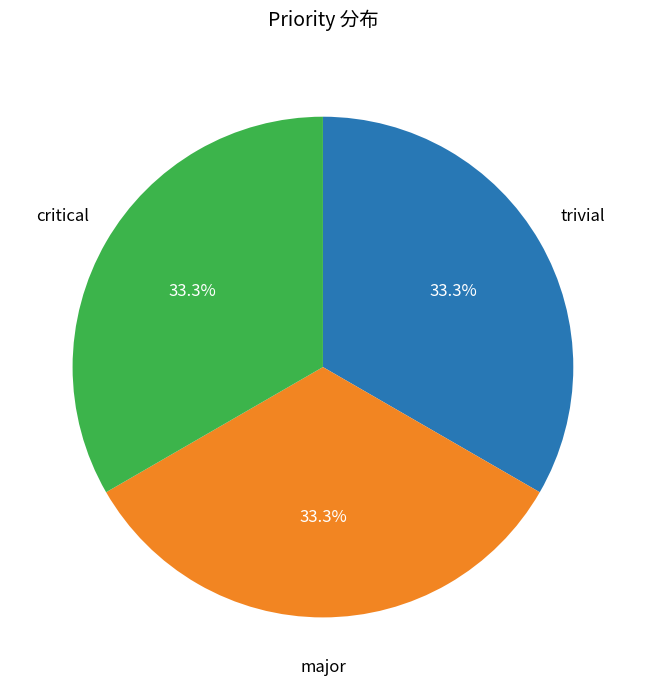

What percentage is the trivial slice, to the nearest percent?

33%